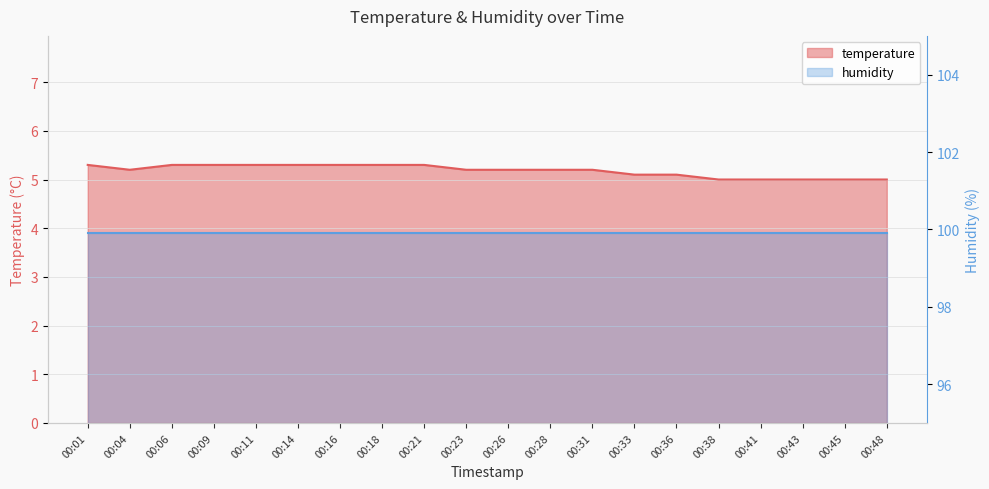

The value at 00:16 is 9.1. True or false?

False